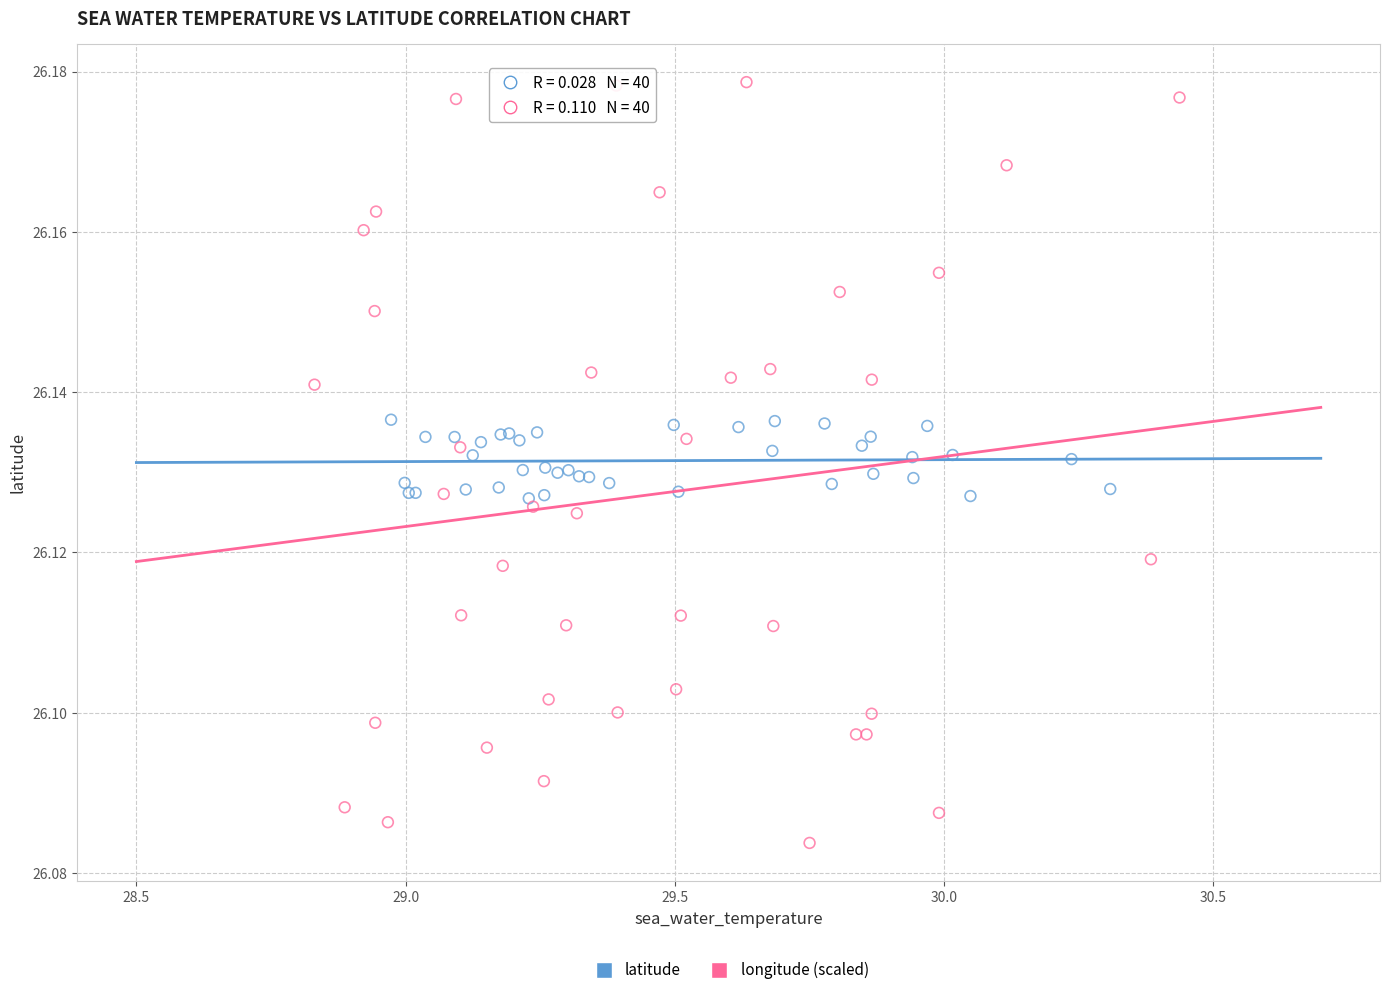

Which series reaches the maximum Y coordinate?

longitude (scaled)